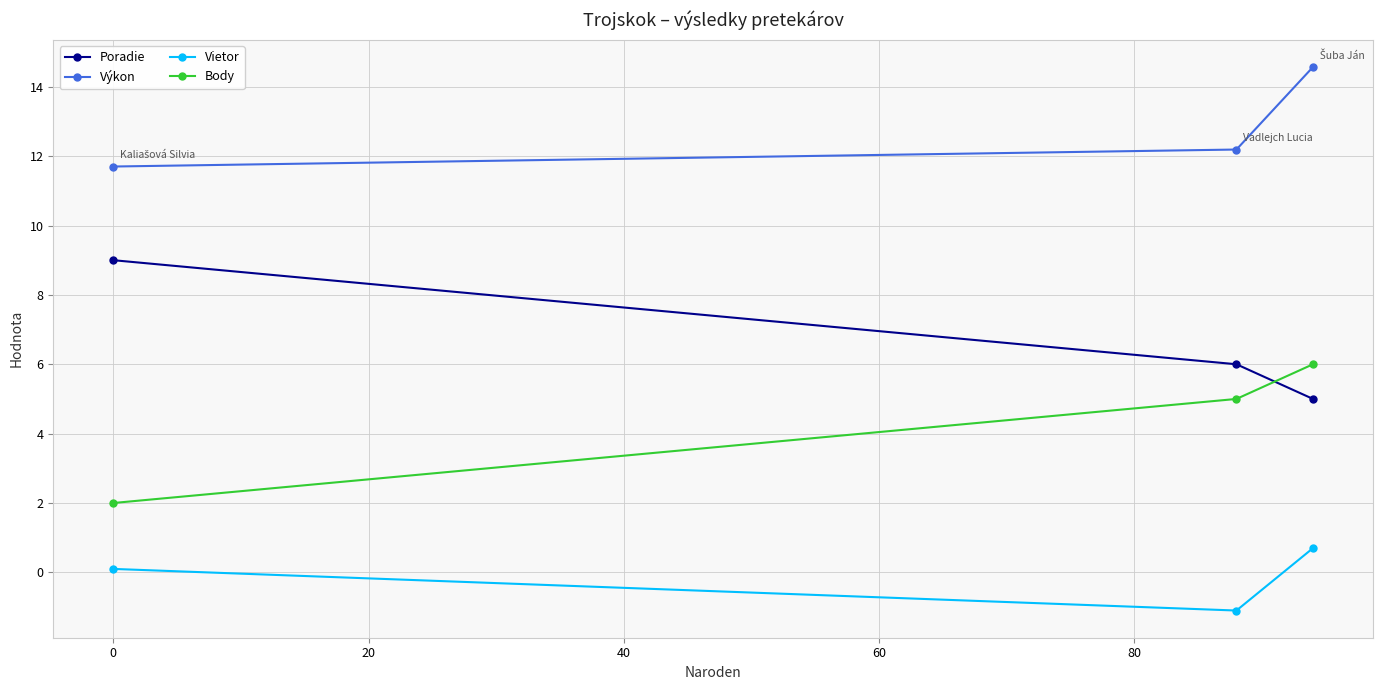

Which series has the largest total across all categories?

Výkon